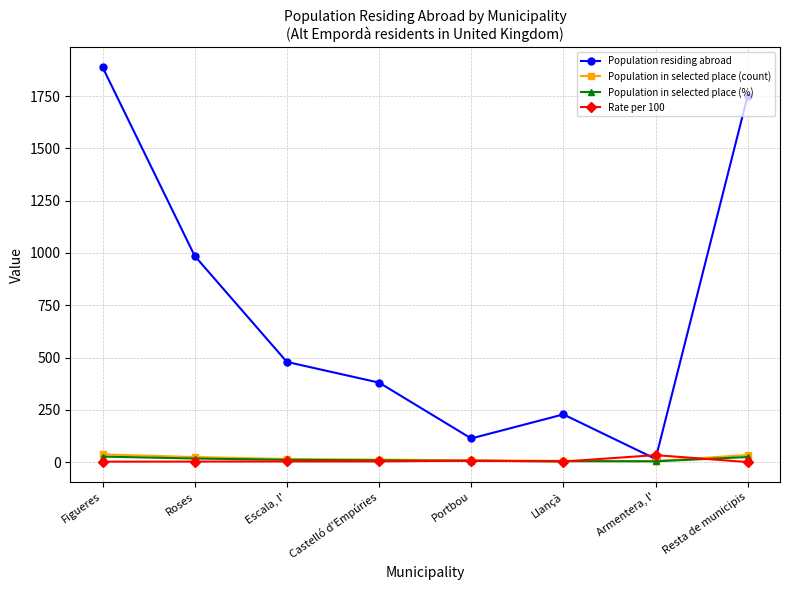

Rank the categories by Population residing abroad value from lowest to highest.

Armentera, l', Portbou, Llançà, Castelló d'Empúries, Escala, l', Roses, Resta de municipis, Figueres